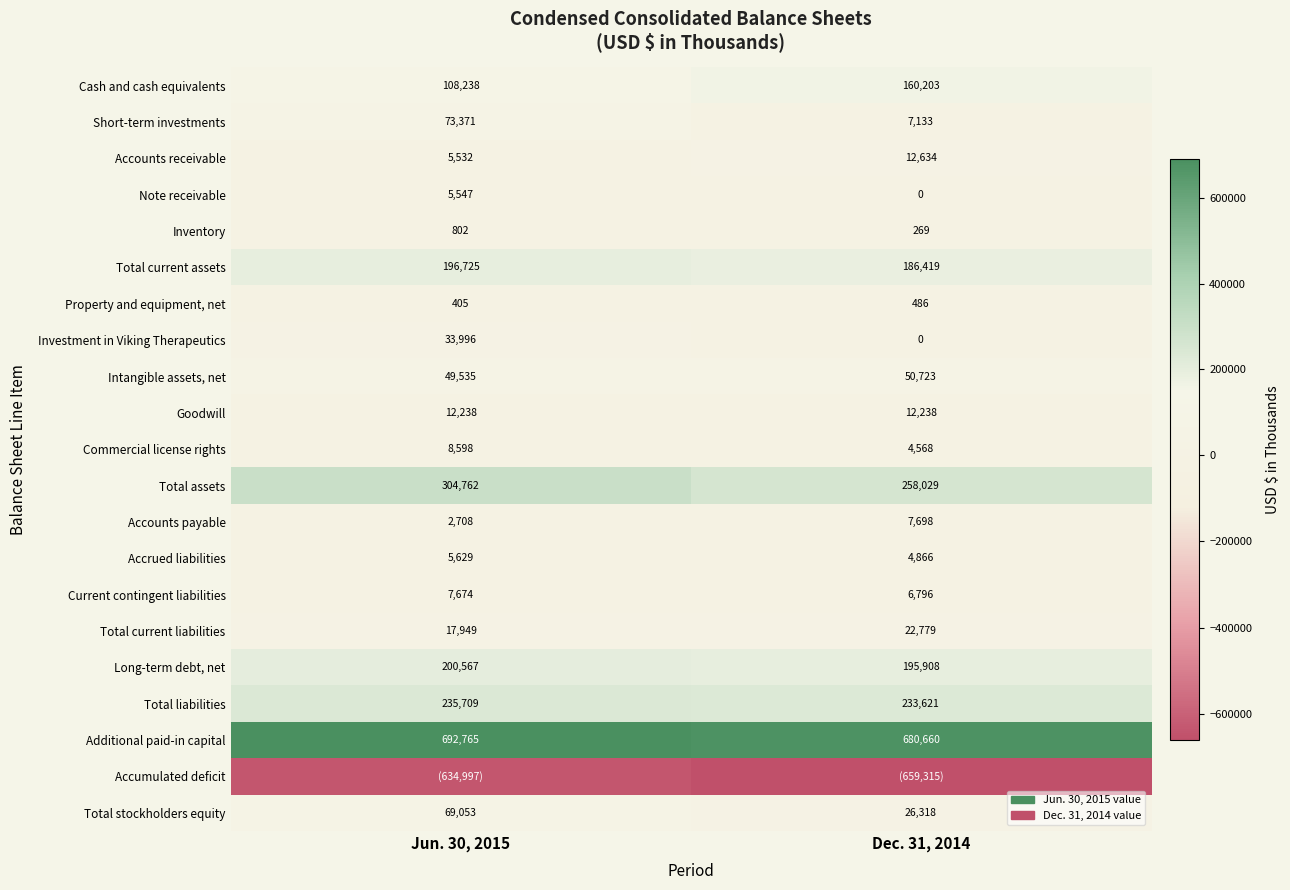

What is the maximum value for Goodwill?

12238